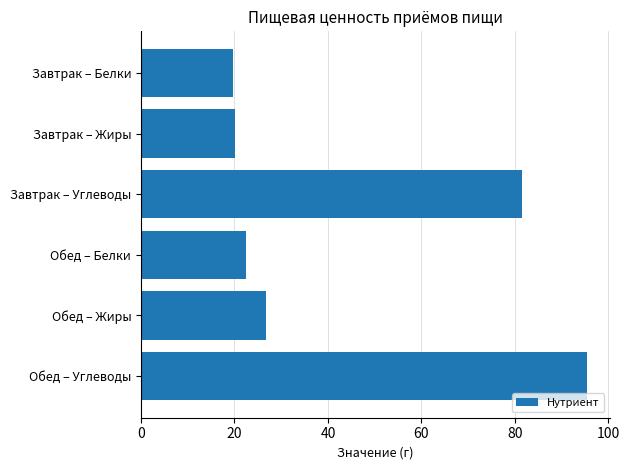

What is the average value?

44.3